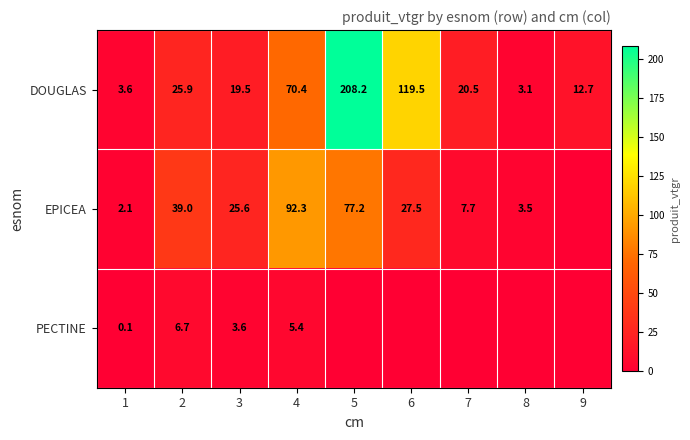

The DOUGLAS series shows 3.1 at 8. True or false?

True